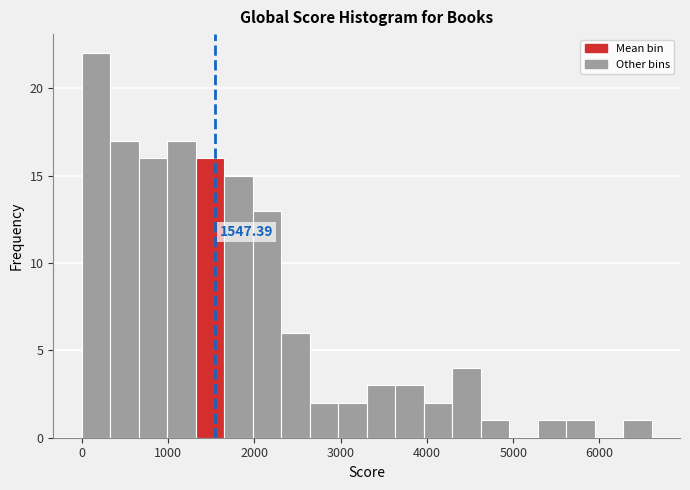

Around what value on the x-axis is the tallest bar? Give the approximate position of its centre, as read against the axis.

200